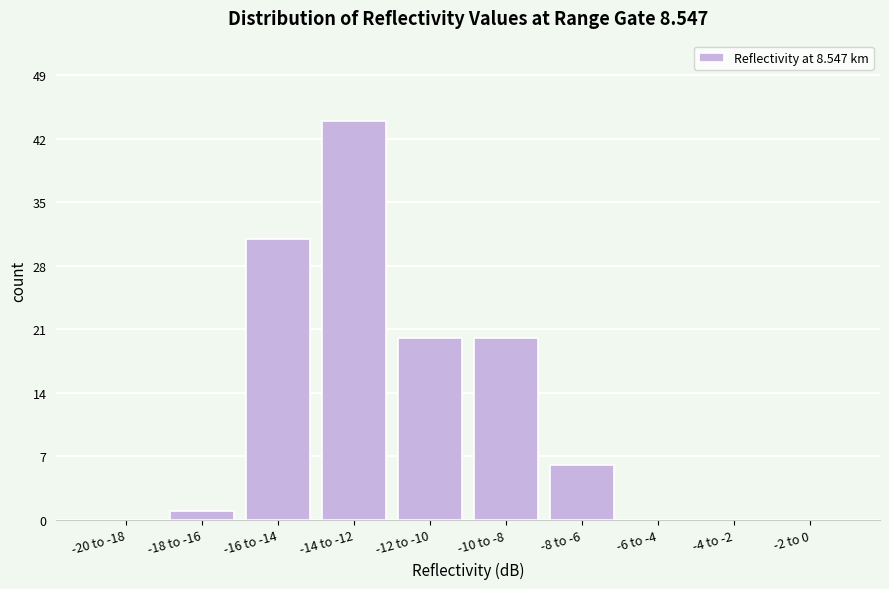

Reading left to right, what are all the values shown in this chart?

-20 to -18=0	-18 to -16=1	-16 to -14=31	-14 to -12=44	-12 to -10=20	-10 to -8=20	-8 to -6=6	-6 to -4=0	-4 to -2=0	-2 to 0=0